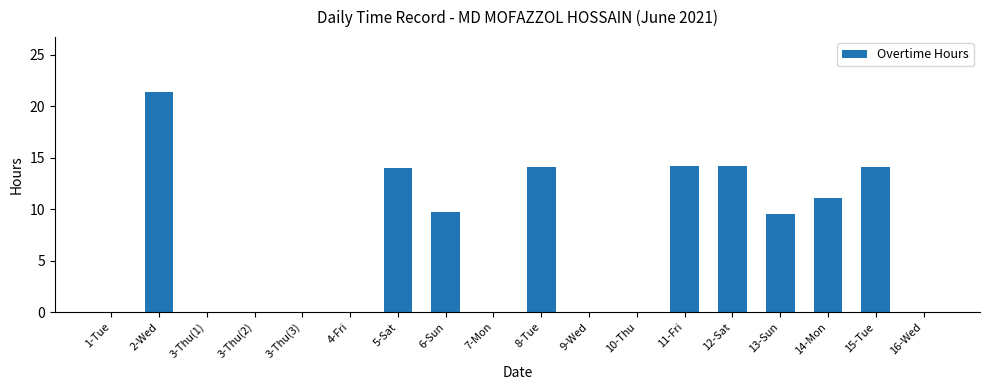

Is it true that the value at 8-Tue is 24.1?

False